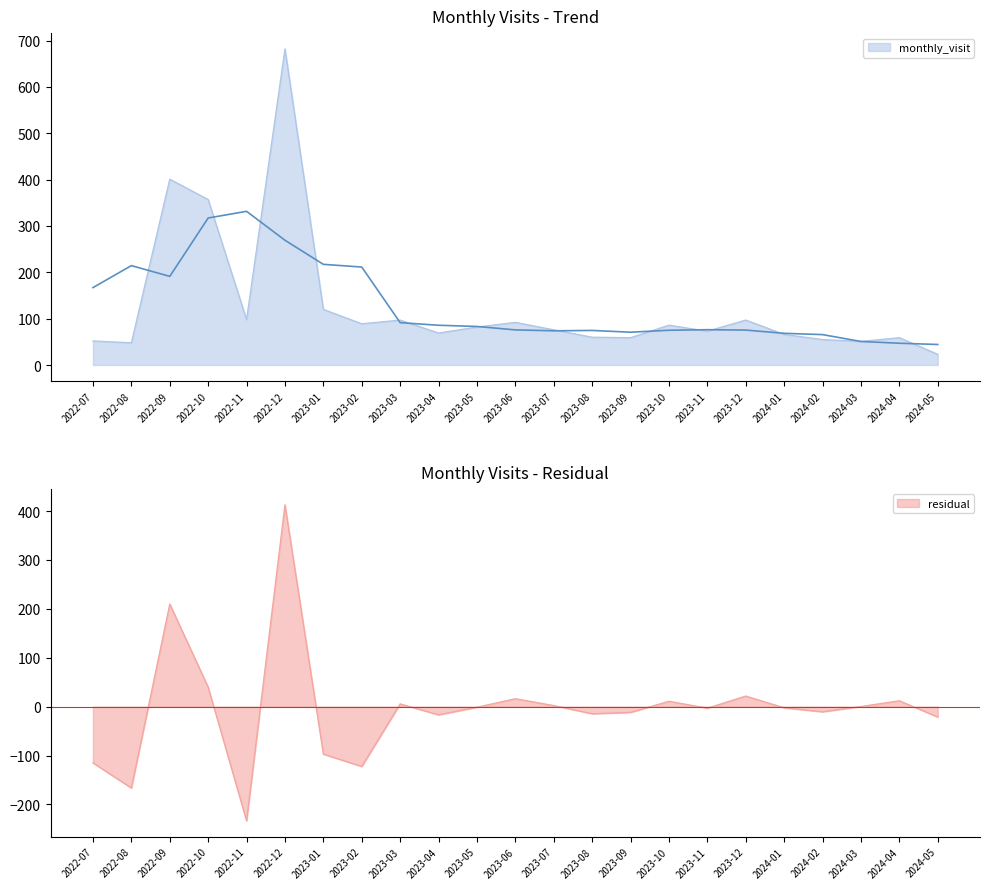

What is the maximum value for monthly_visit?

682